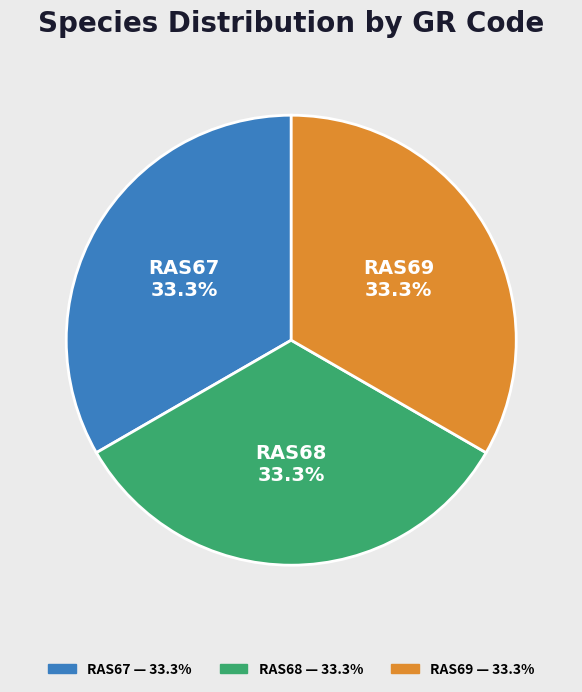

Approximately how many times larger is the value at RAS67 compared to RAS68?

1.0